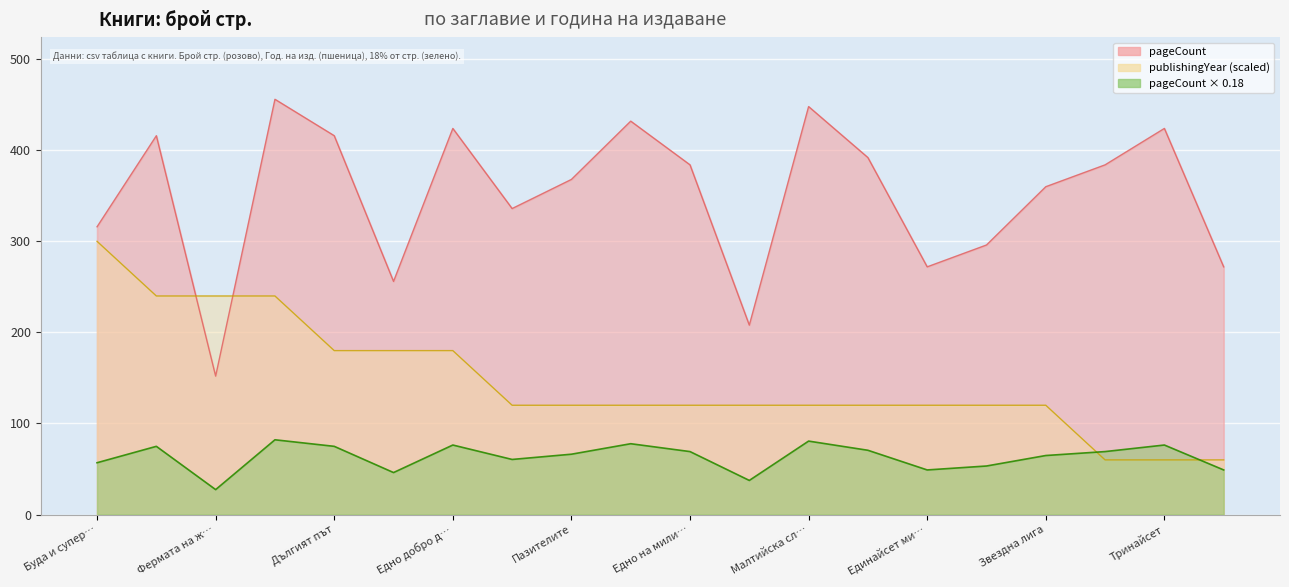

Which category has the lowest value in the publishingYear series?

Мюнхен